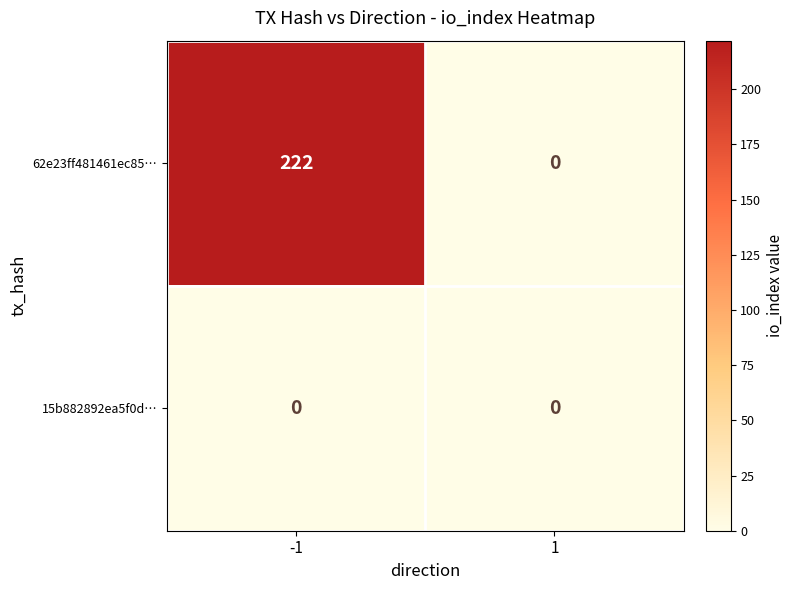

At which category is the sum across all series the highest?

-1